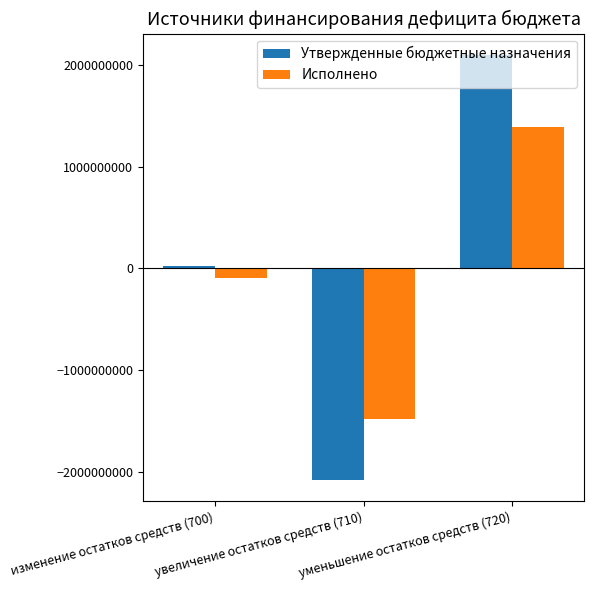

Reading left to right, extract all data points from this chart.

Утвержденные бюджетные назначения: изменение остатков средств (700)=21200000.0	увеличение остатков средств (710)=-2080230067.8	уменьшение остатков средств (720)=2101430067.8
Исполнено: изменение остатков средств (700)=-92389550.0	увеличение остатков средств (710)=-1478773564.9	уменьшение остатков средств (720)=1386384014.9